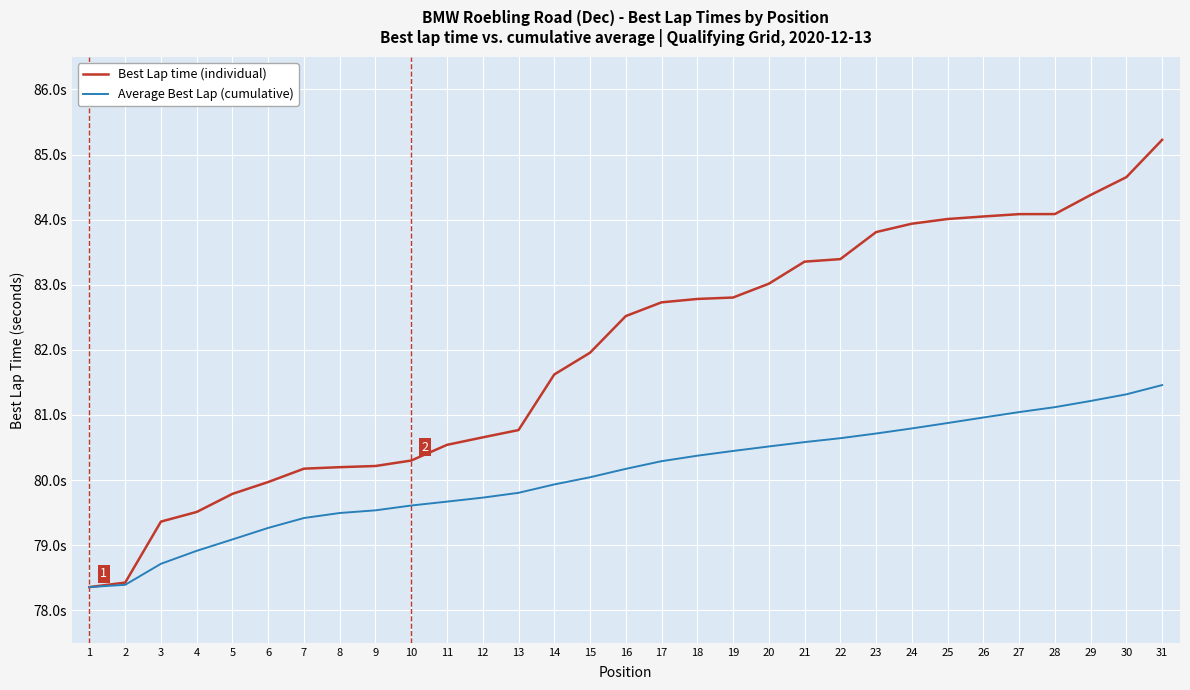

Does the chart display data point markers on the line(s)?

No